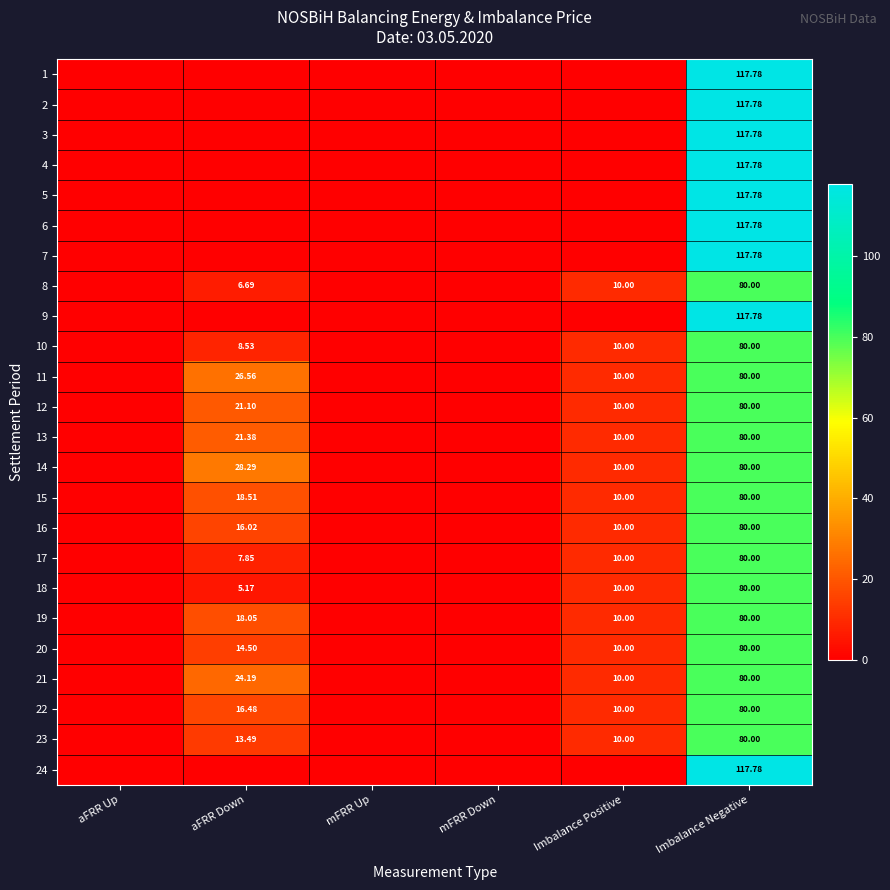

Which label corresponds to the smallest value in the chart?

aFRR Up